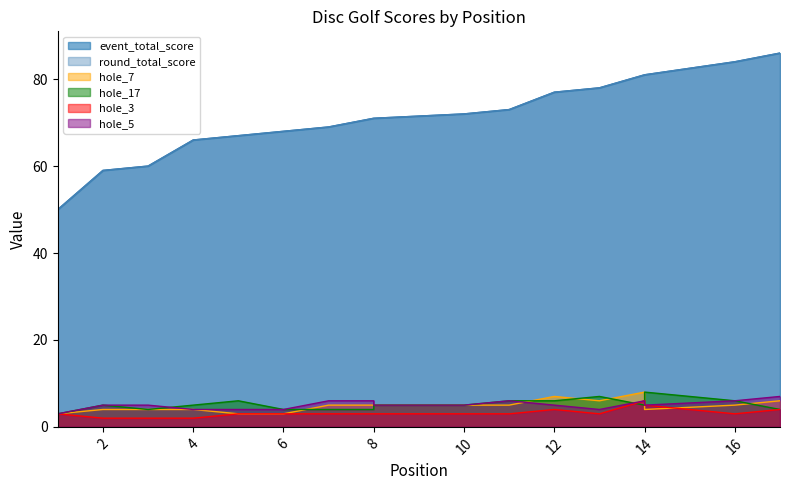

What is the average value of the event_total_score series?

71